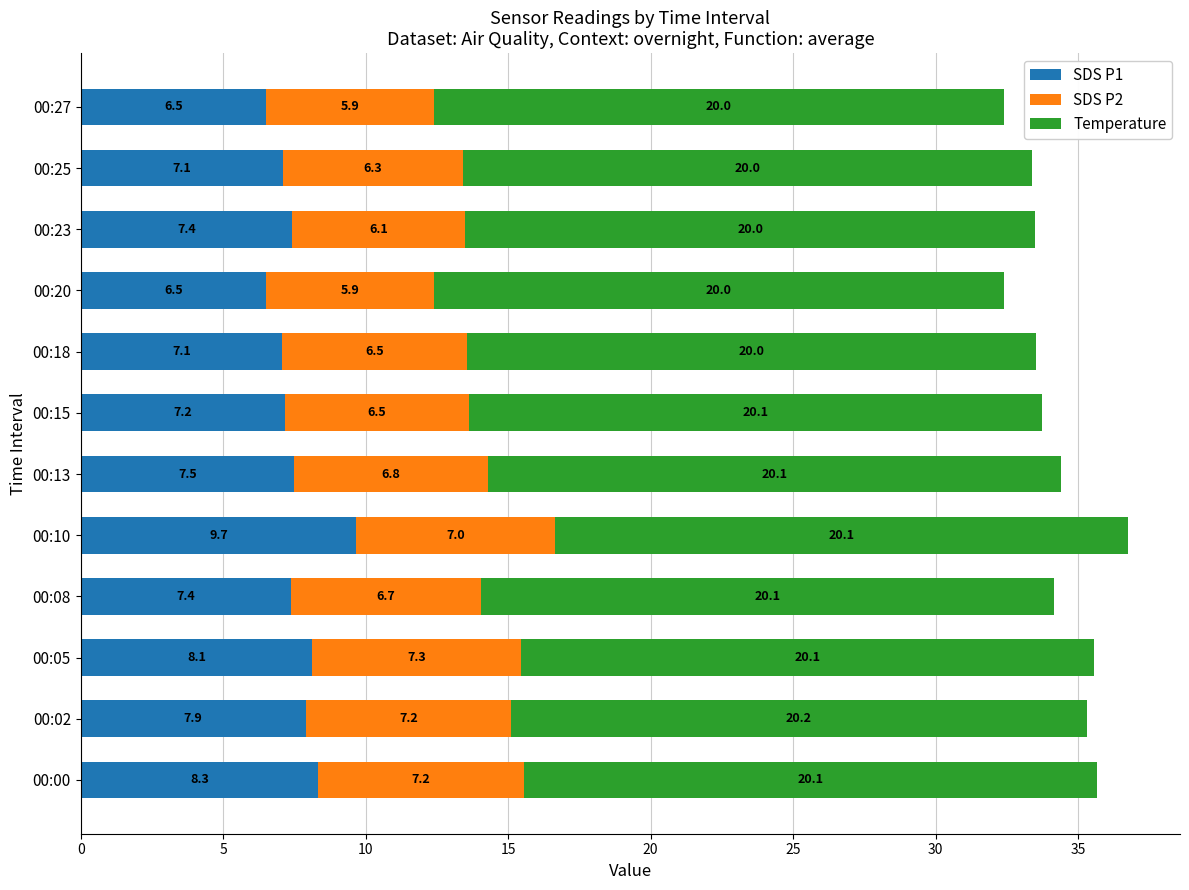

The SDS P1 series shows 8.3 at 00:00. True or false?

True